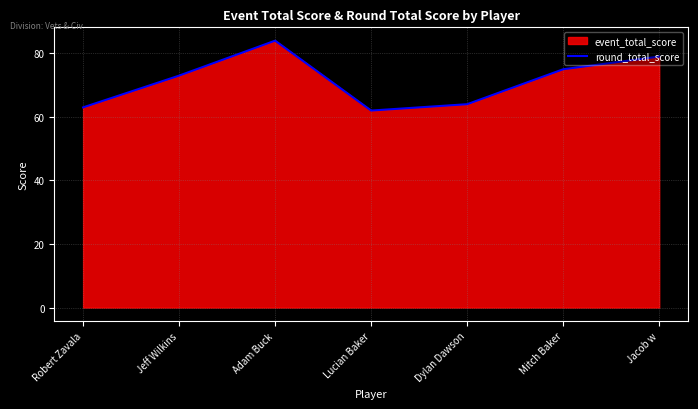

How many values are below 73?

3